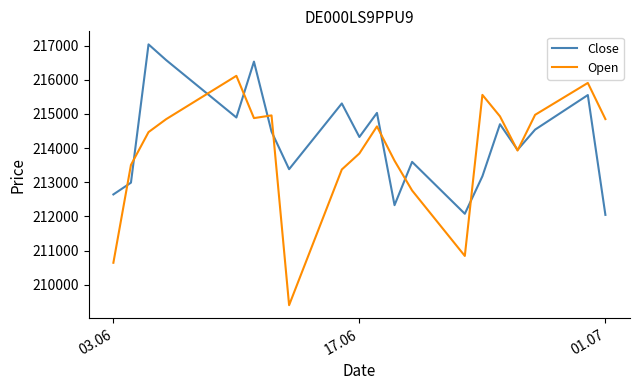

What is the maximum value shown in the chart?

217038